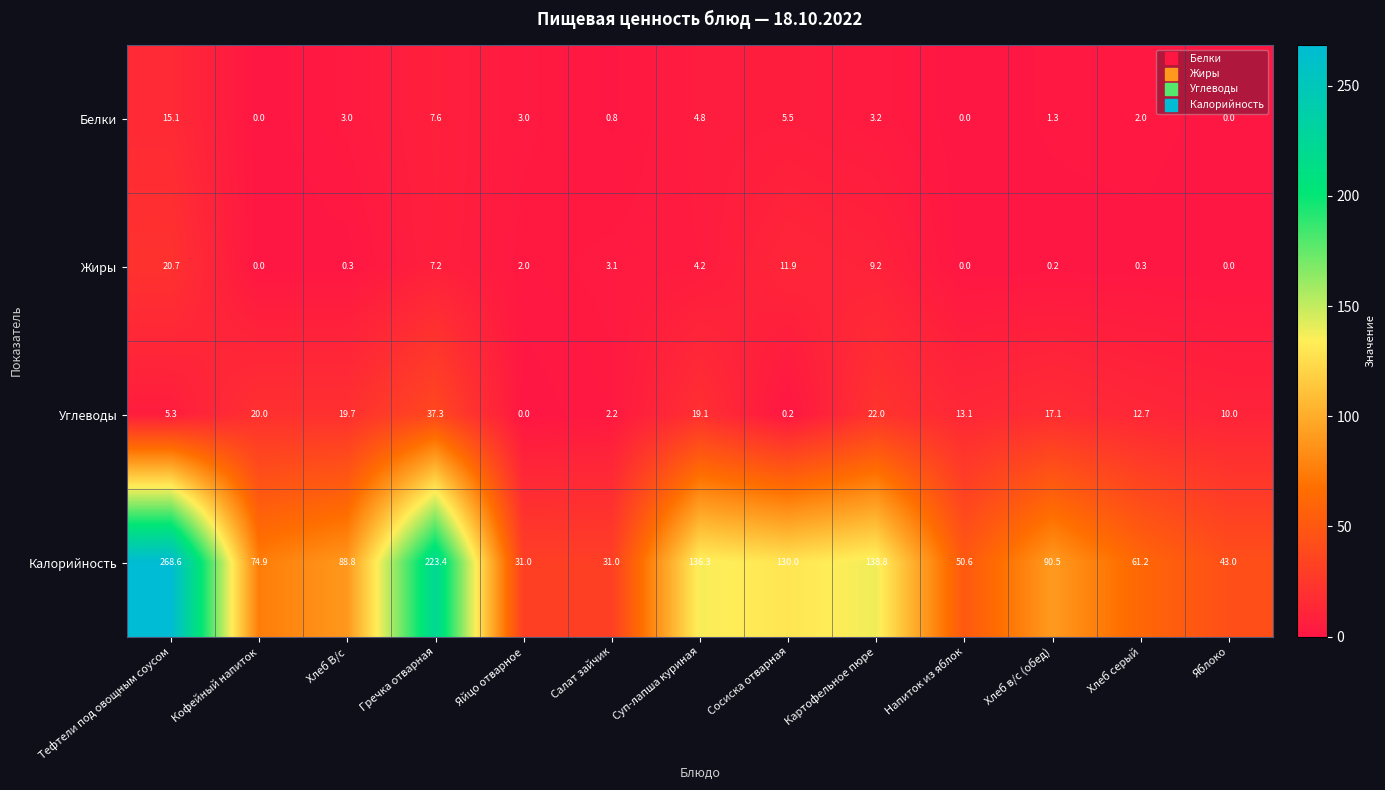

Rank the series by their maximum value, from highest to lowest.

Калорийность, Углеводы, Жиры, Белки